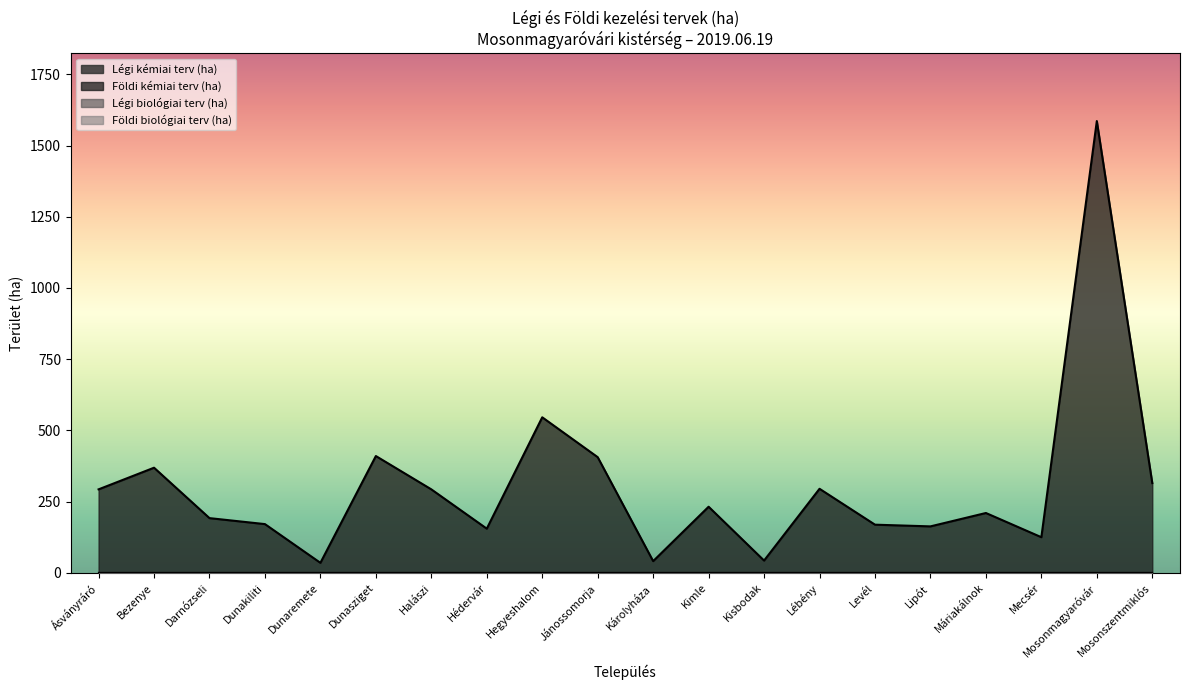

List the series in order of their peak value, lowest first.

Légi biológiai terv (ha), Földi biológiai terv (ha), Légi kémiai terv (ha), Földi kémiai terv (ha)